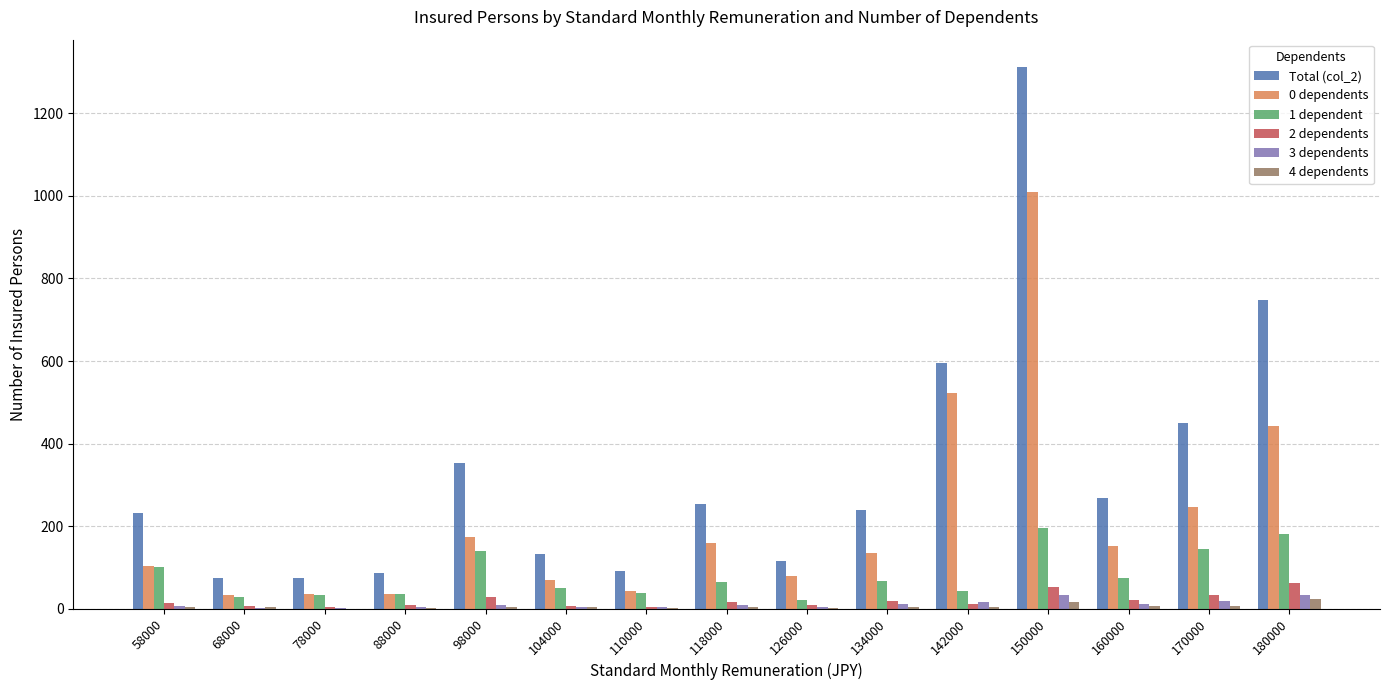

What are all the series names shown in the legend?

Total (col_2), 0 dependents, 1 dependent, 2 dependents, 3 dependents, 4 dependents